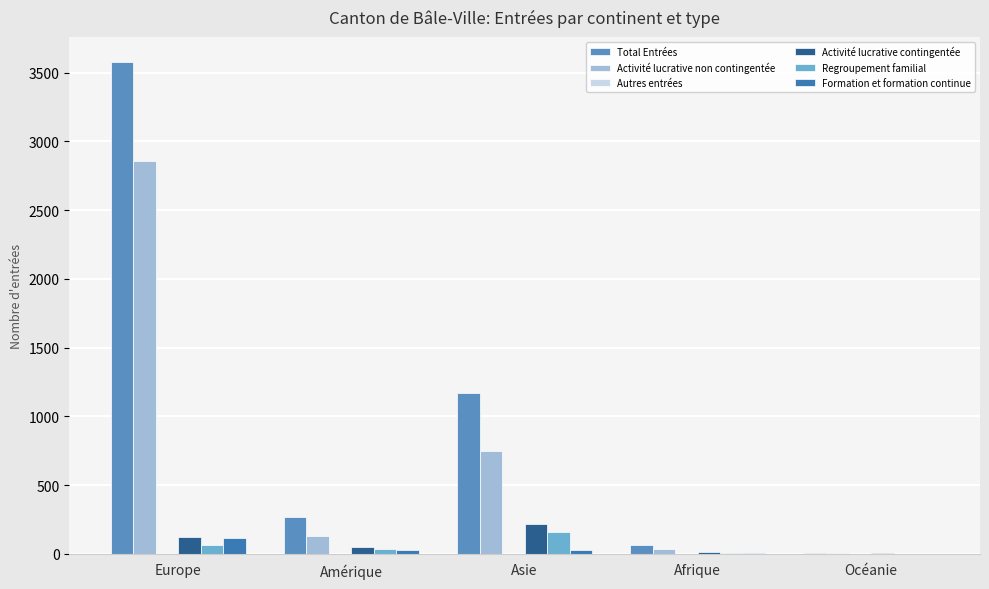

Are the bars grouped side by side (vs. stacked)?

Yes